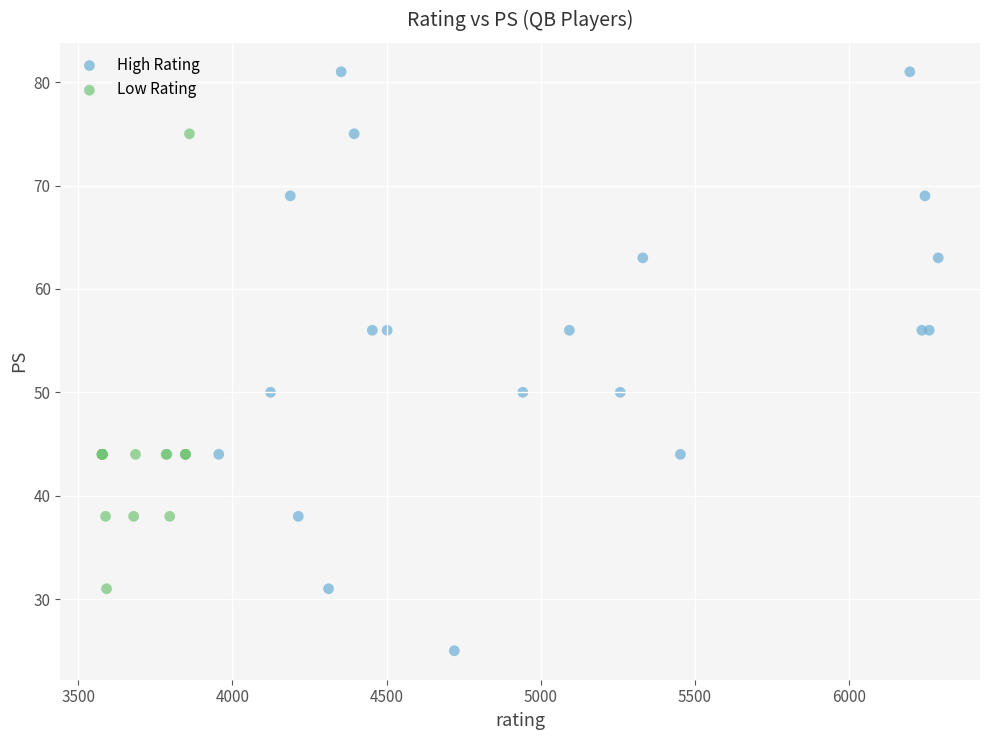

Which series has the widest spread of Y values?

High Rating